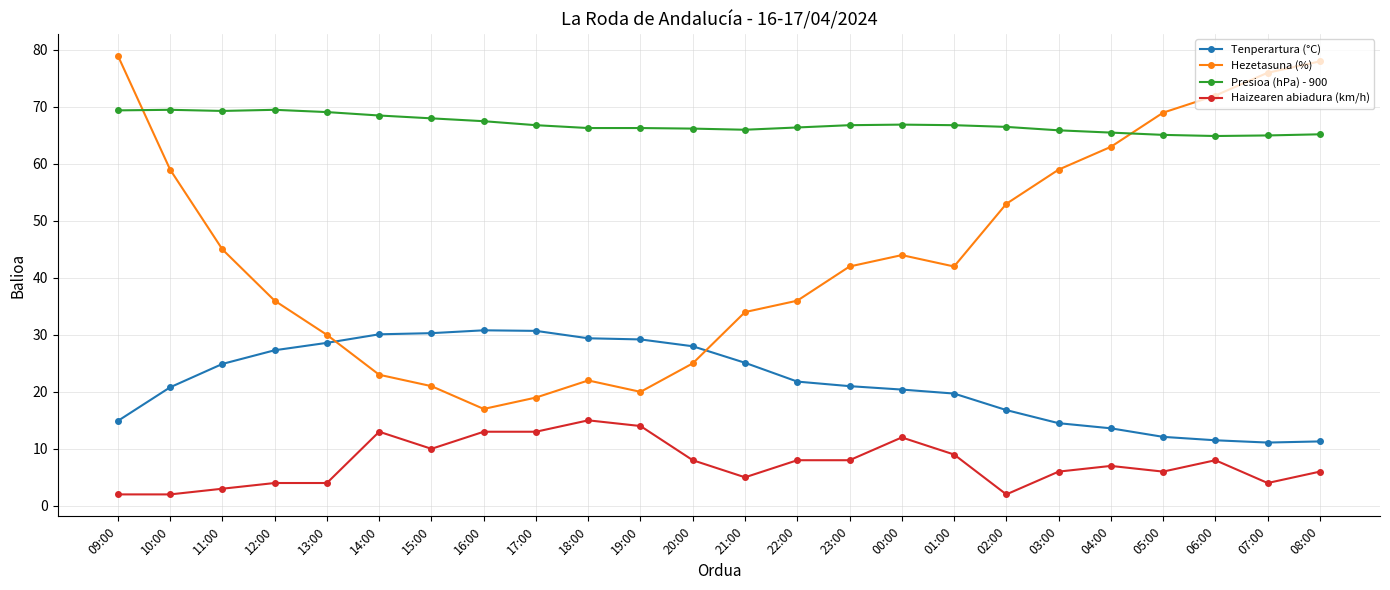

What are all the series names shown in the legend?

Tenperartura (°C), Hezetasuna (%), Presioa (hPa) - 900, Haizearen abiadura (km/h)